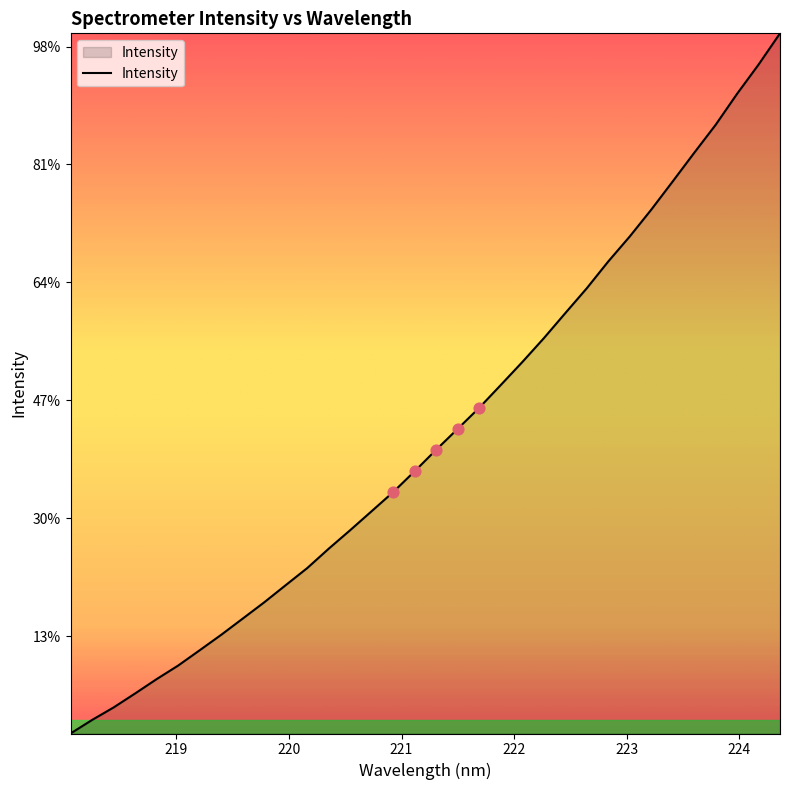

Does the chart have visible grid lines?

No